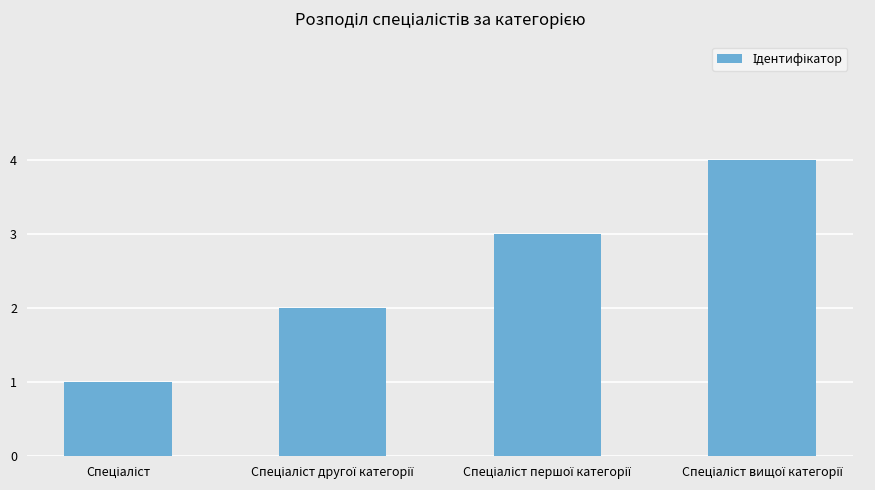

What is the difference between the maximum and minimum values?

3